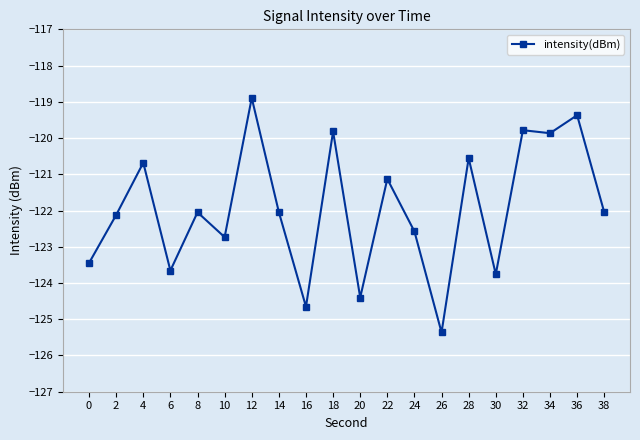

Which category has the lowest value across all series?

26